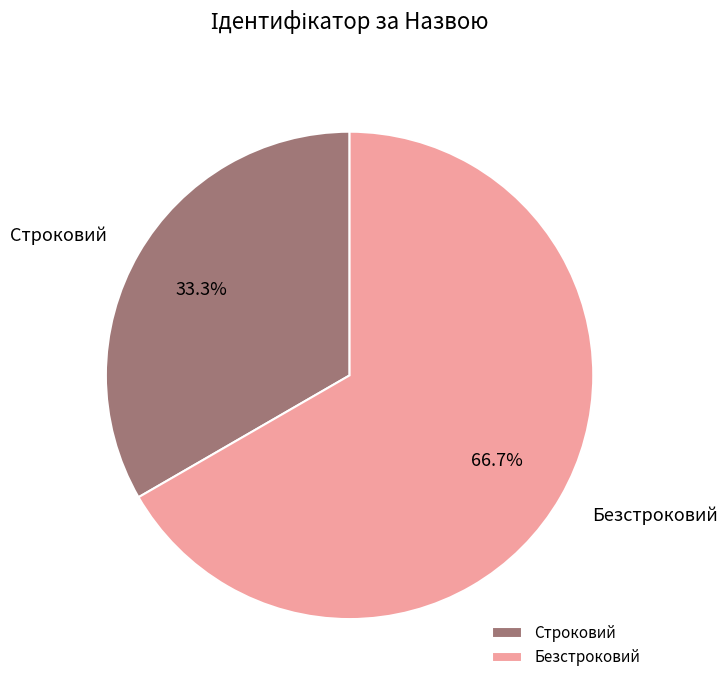

To the nearest percent, what percentage of the pie is Безстроковий?

67%